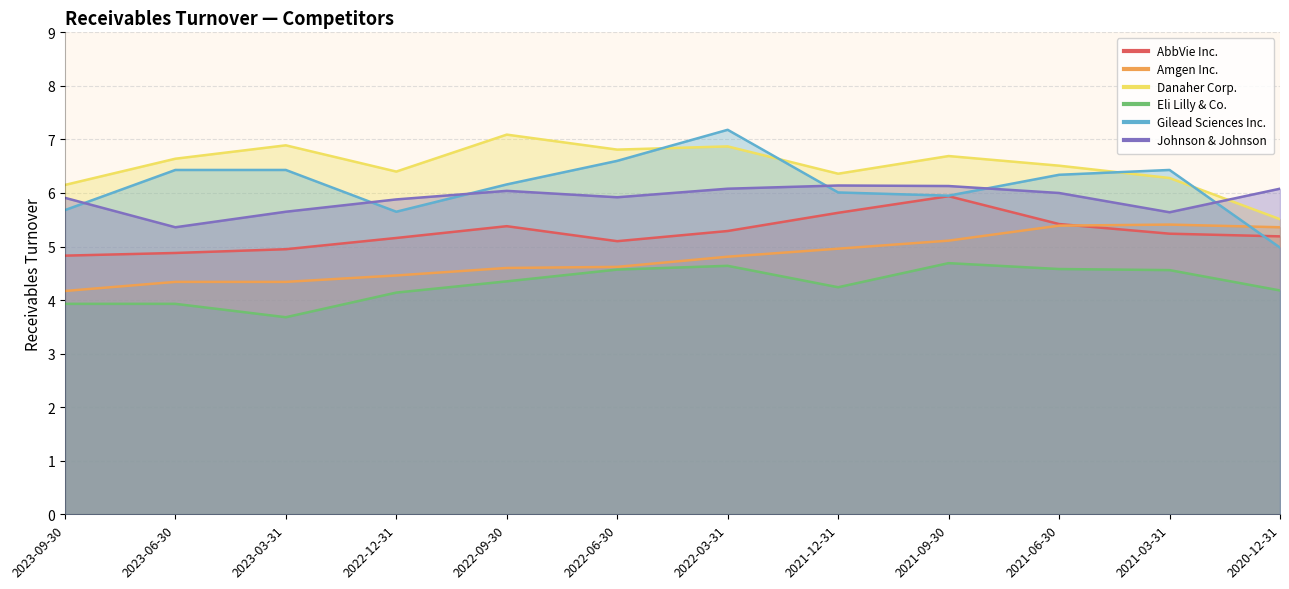

How many lines are shown in the chart?

6